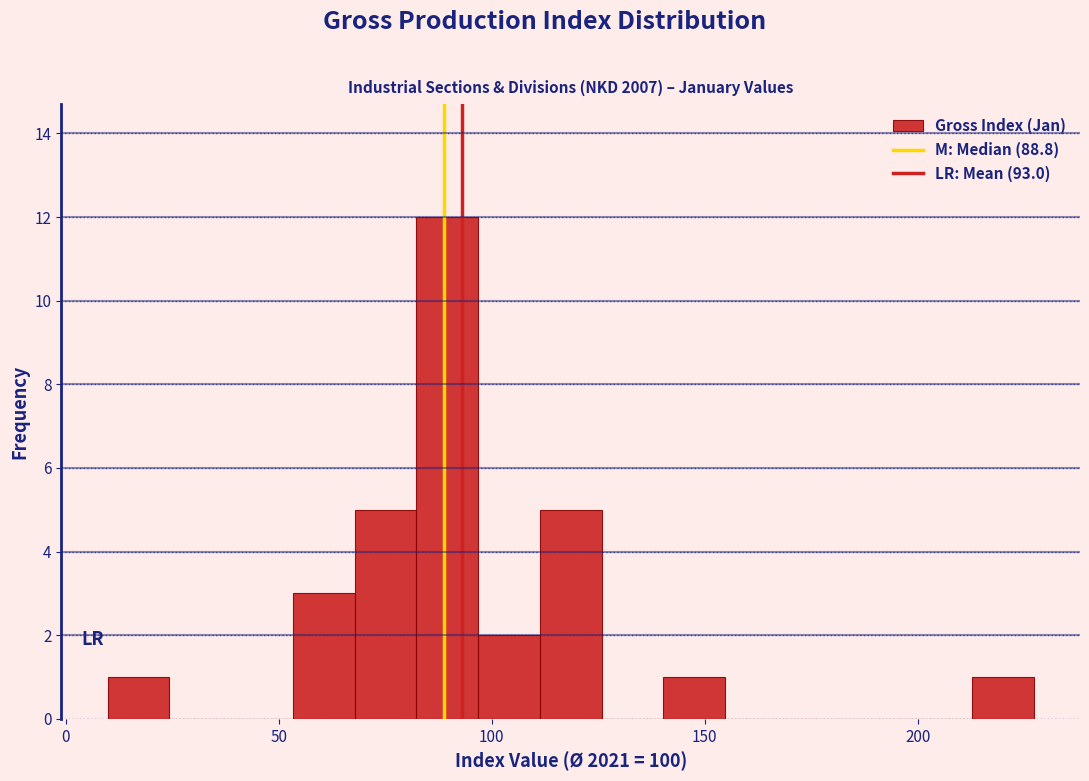

Around what value on the x-axis is the tallest bar? Give the approximate position of its centre, as read against the axis.

90